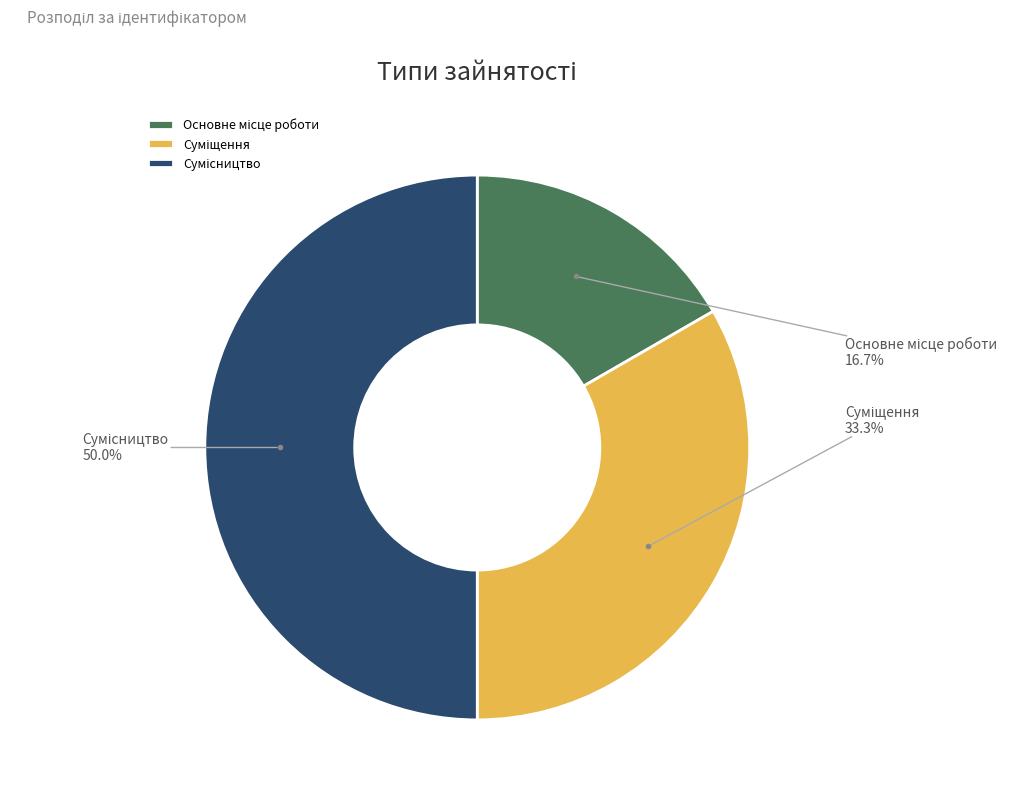

Count the number of slices in the pie.

3